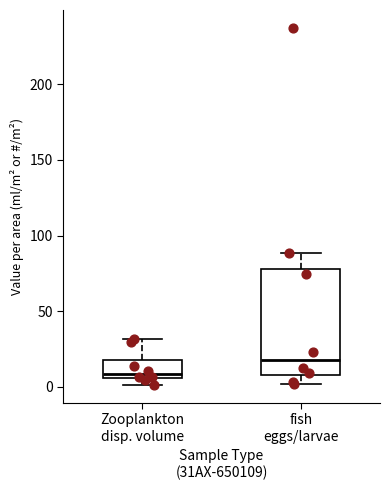

Which box has the highest median line?

fish eggs/larvae